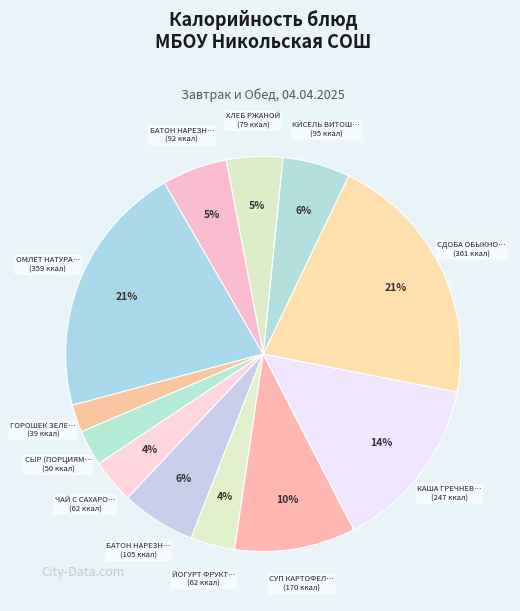

How many slices are in this pie chart?

12